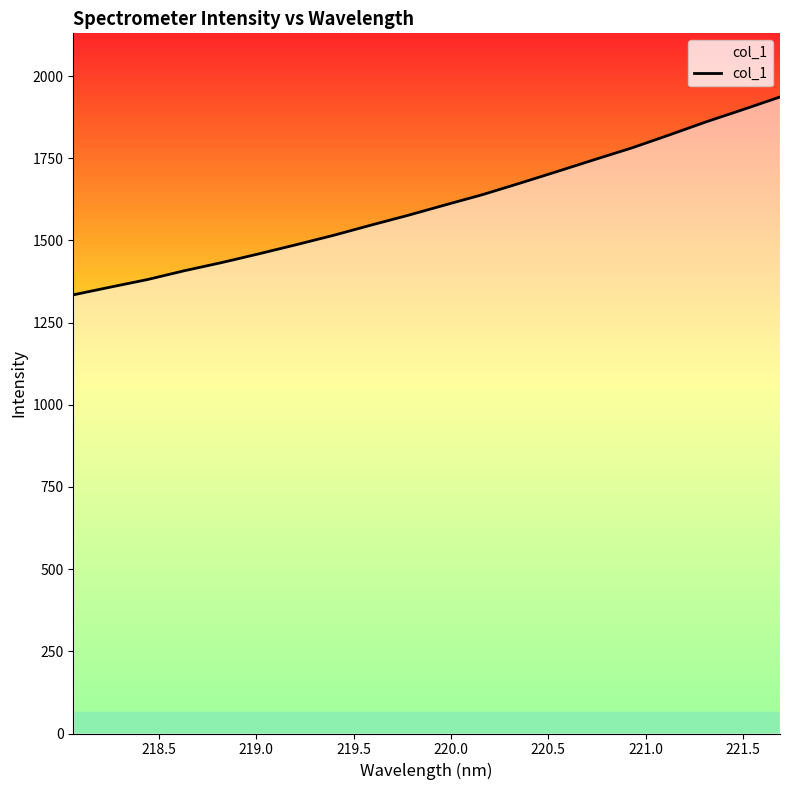

What is the minimum value shown in the chart?

1334.5